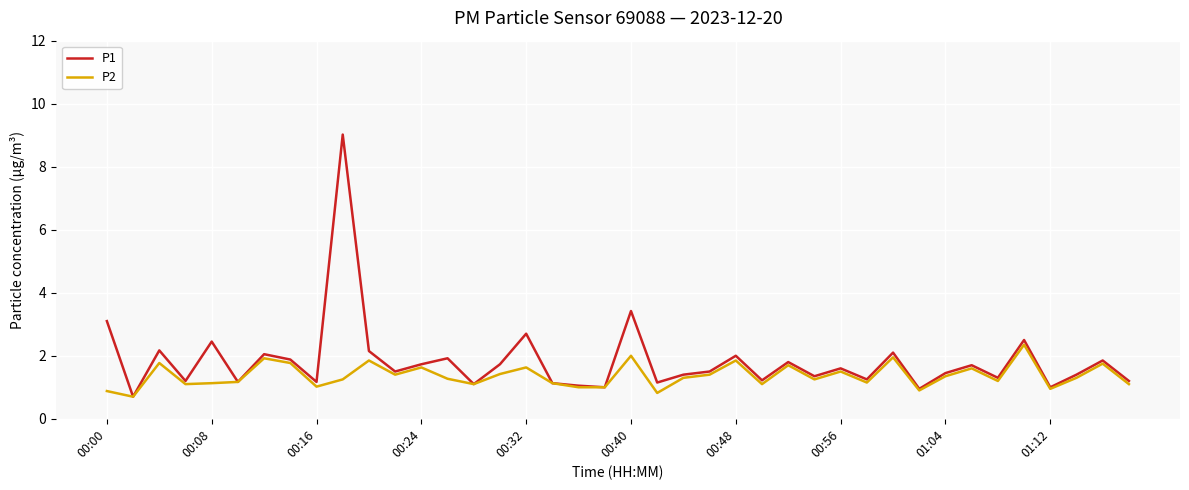

What is the highest value of the P1 series?

9.0